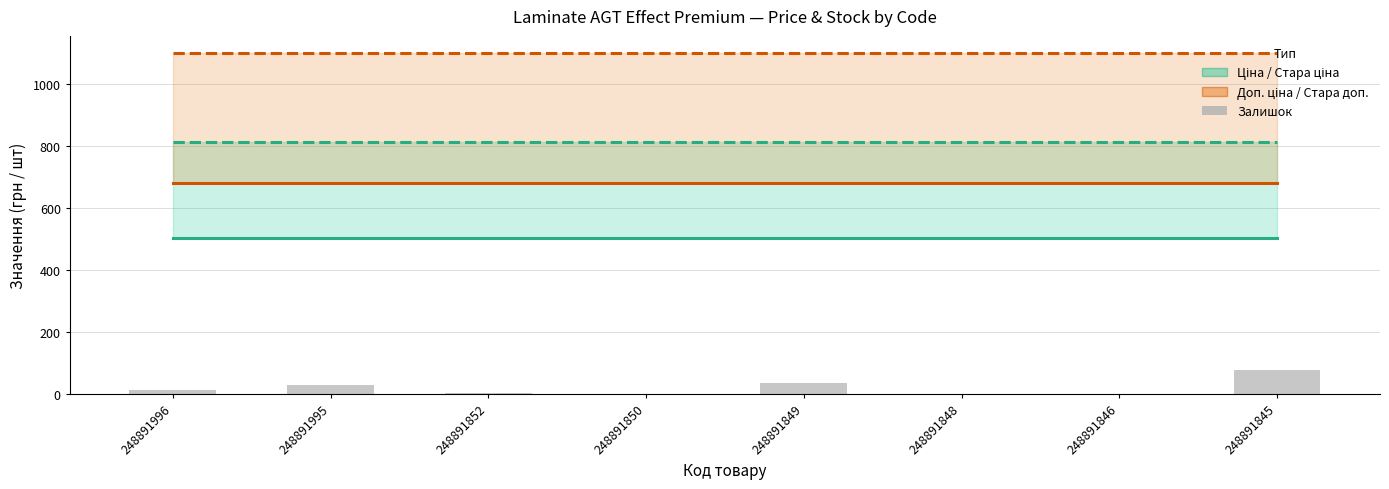

Are the bars horizontal?

No